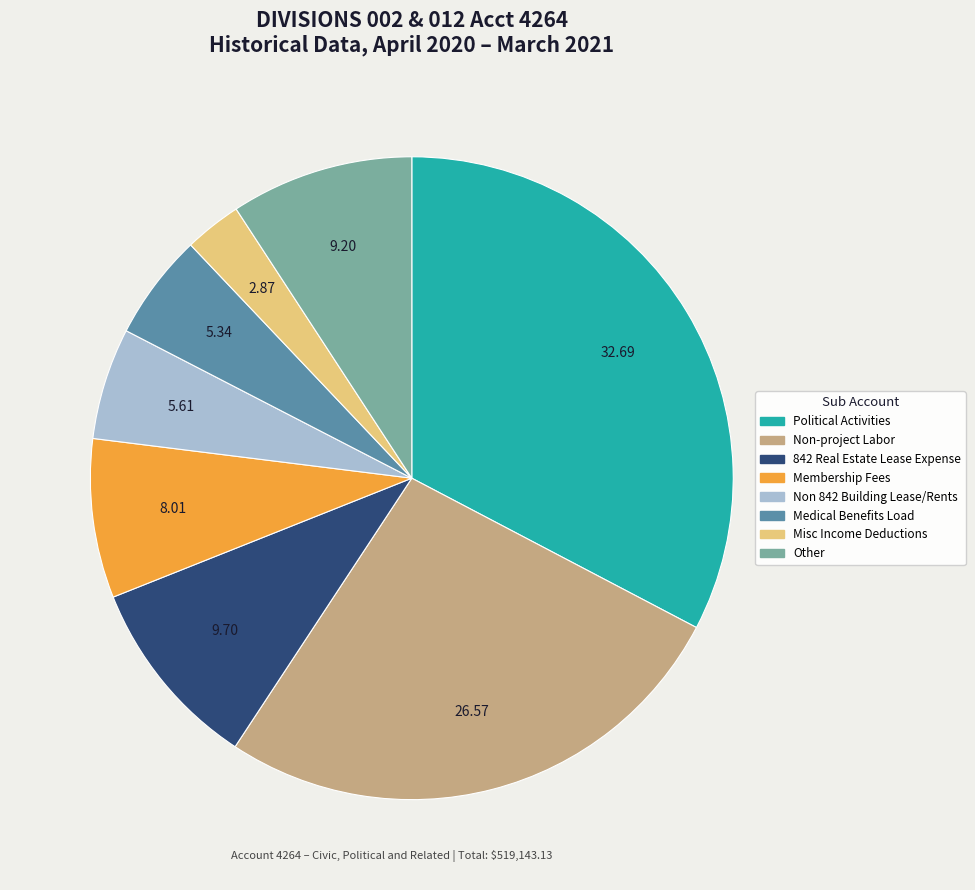

Does any single category account for the majority?

No